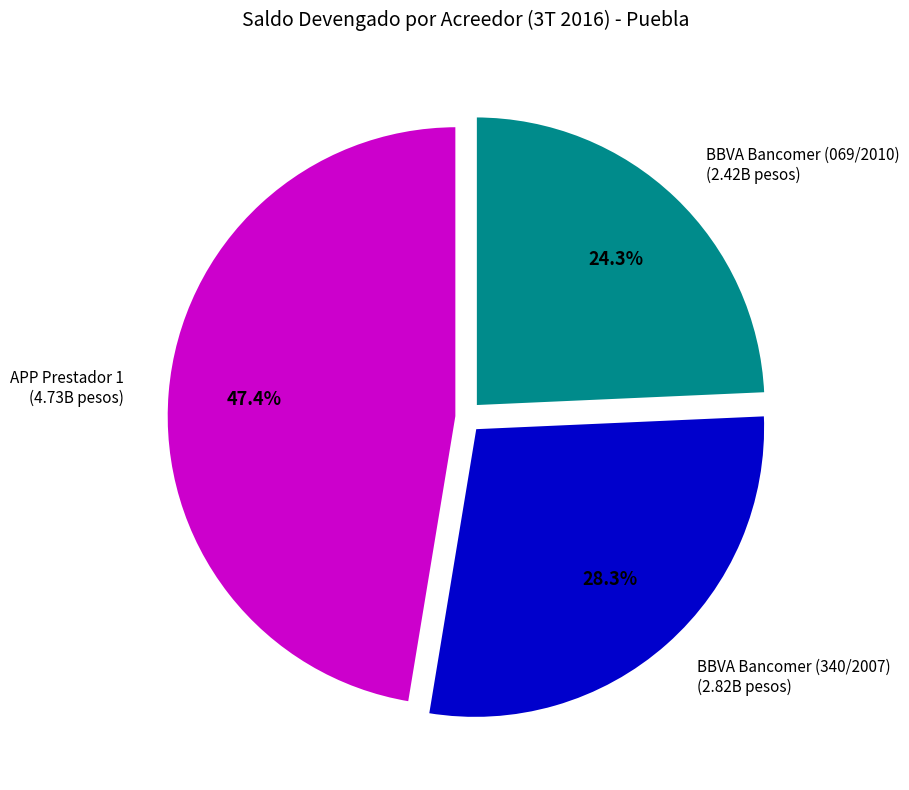

To the nearest percent, what is the average slice percentage?

33%